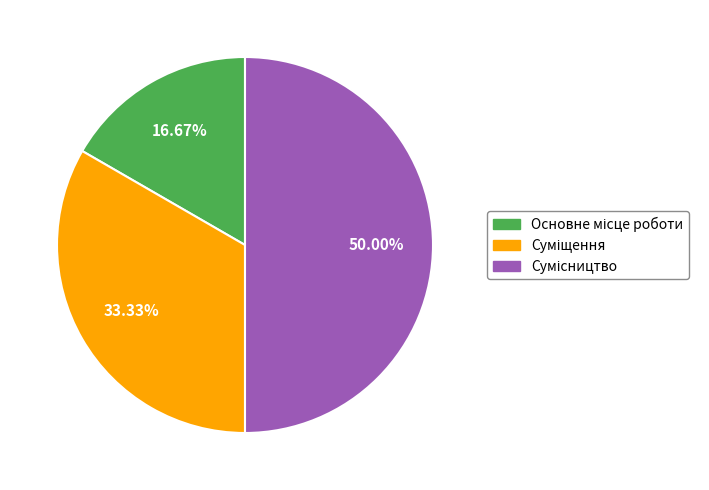

Rank the categories by value from lowest to highest.

Основне місце роботи, Суміщення, Сумісництво